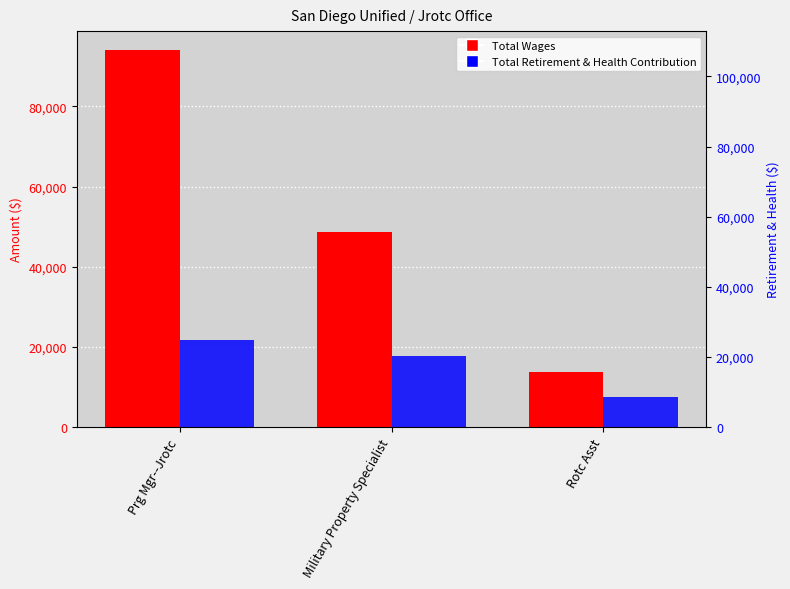

Which has a higher value, Prg Mgr--Jrotc or Military Property Specialist?

Prg Mgr--Jrotc